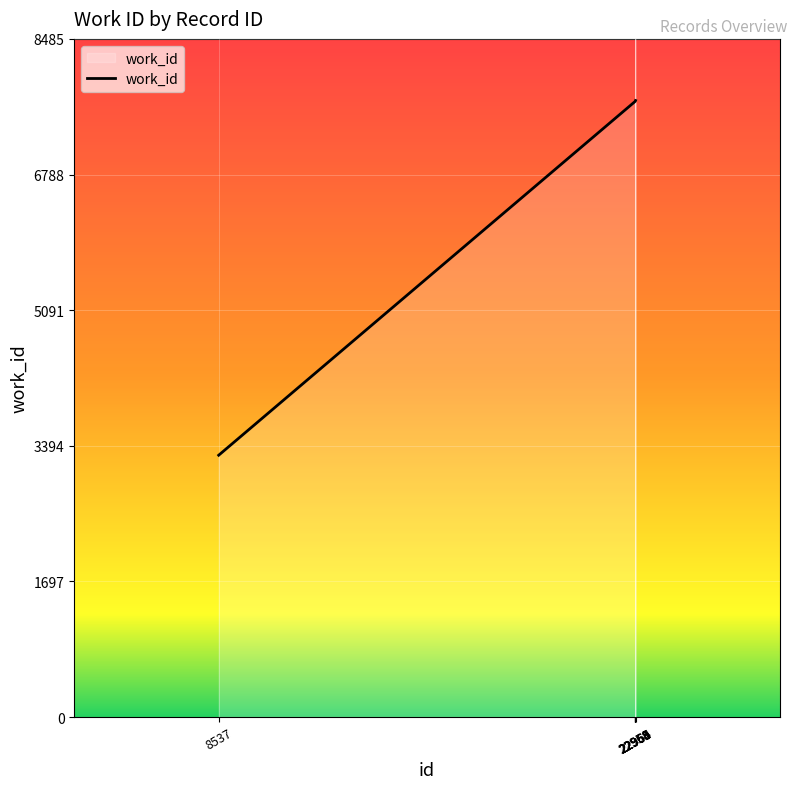

What is the difference between the maximum and minimum values?

4438